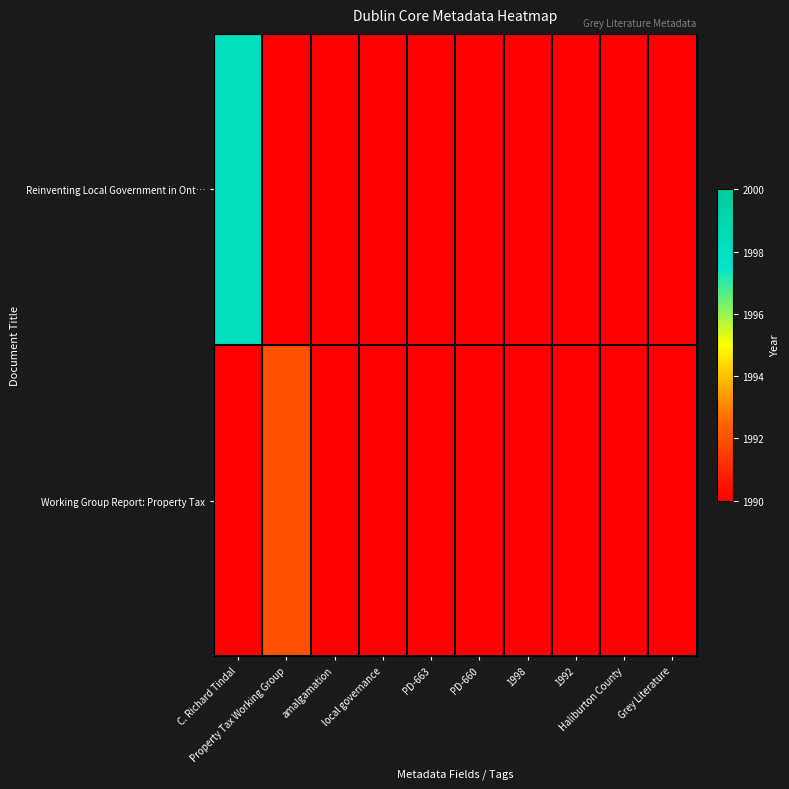

Between C. Richard Tindal and local governance, which is larger?

C. Richard Tindal